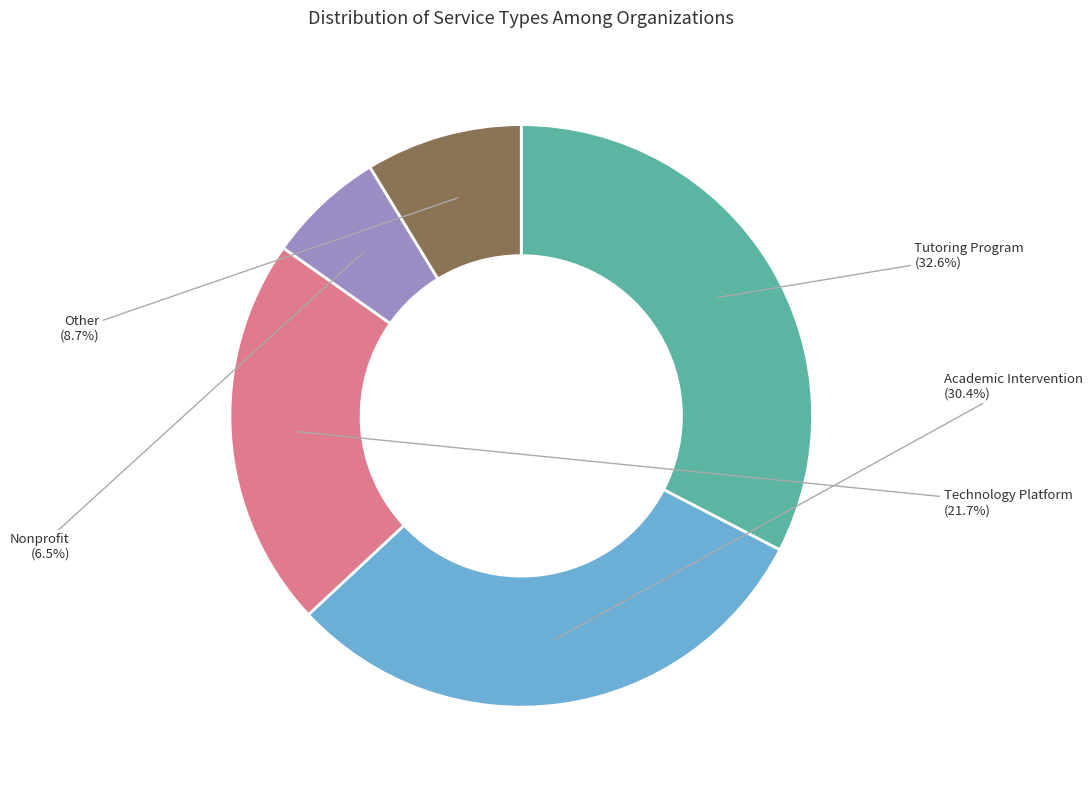

To the nearest percent, what percentage of the pie is Tutoring Program?

33%